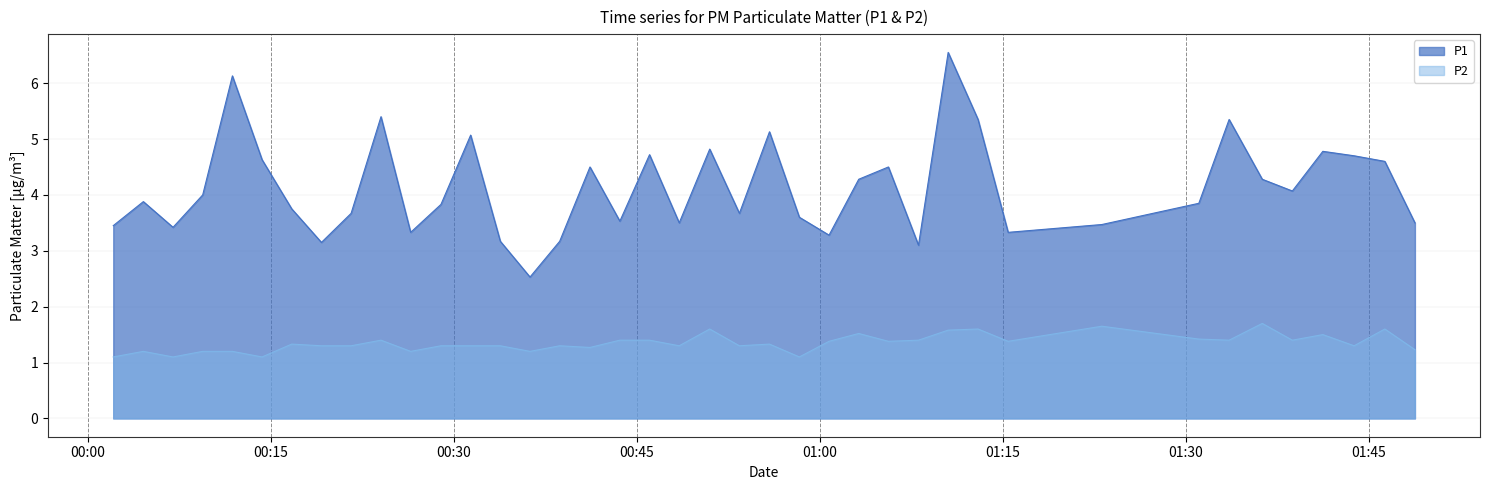

Which series has the largest range (max minus min)?

P1